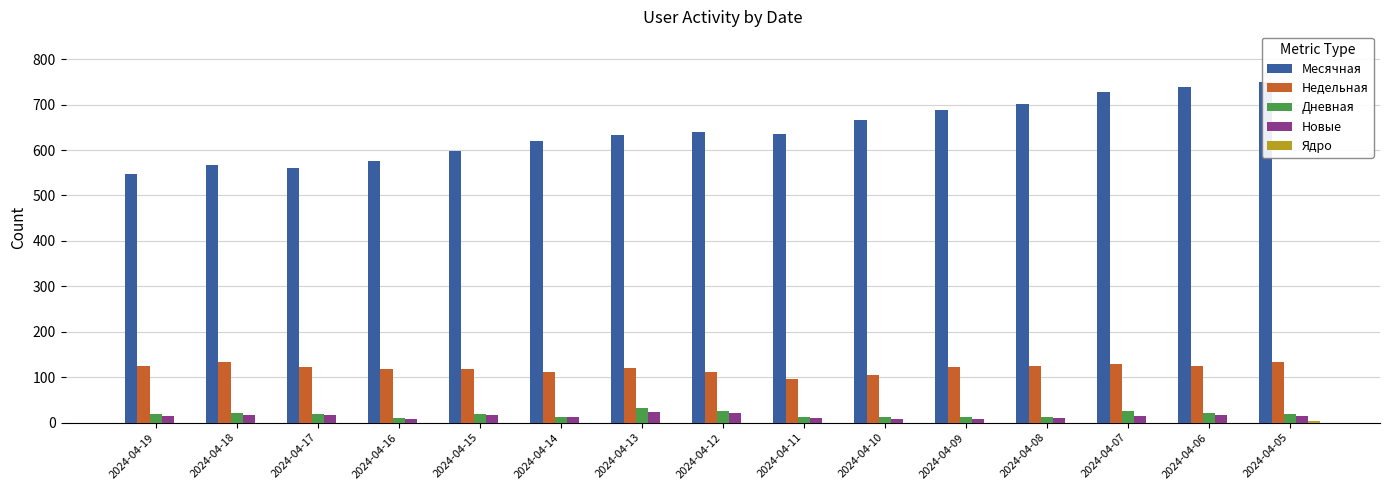

What is the difference between the maximum and second lowest values in the Ядро series?

3